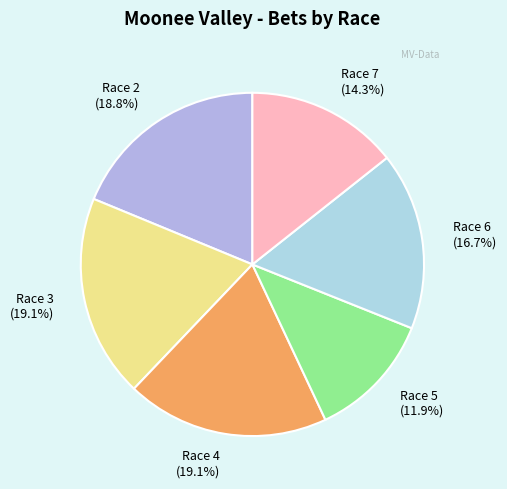

What portion of the pie excludes Race 7?

85.7%